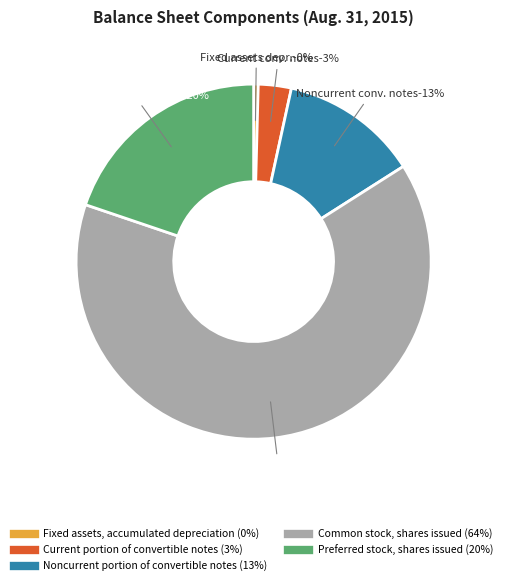

What is the largest slice in the pie chart?

Common stock, shares issued